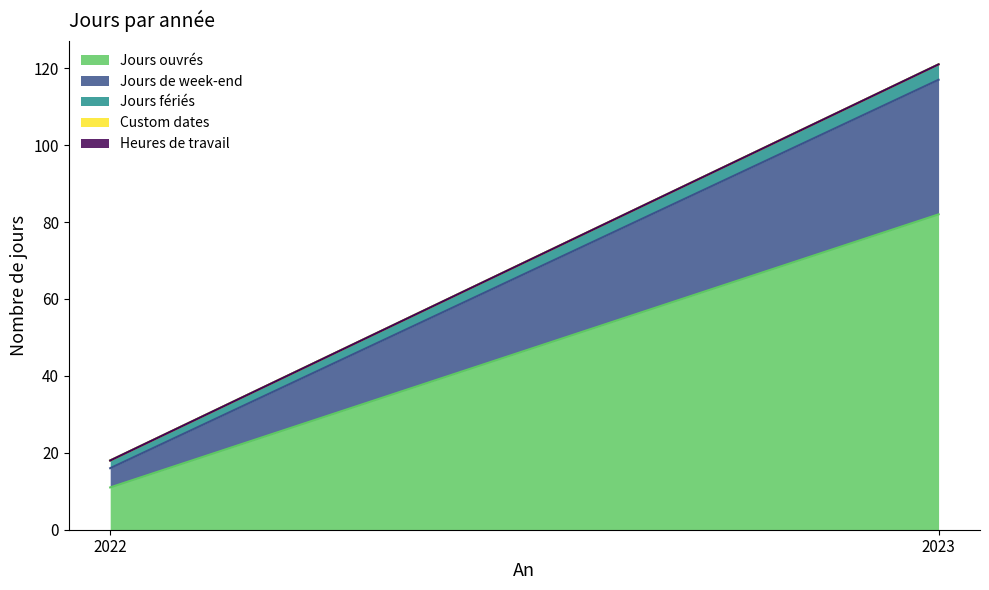

Reading left to right, list all the values displayed in this chart.

Jours ouvrés: 11	82
Jours de week-end: 5	35
Jours fériés: 2	4
Custom dates: 0	0
Heures de travail: 0	0